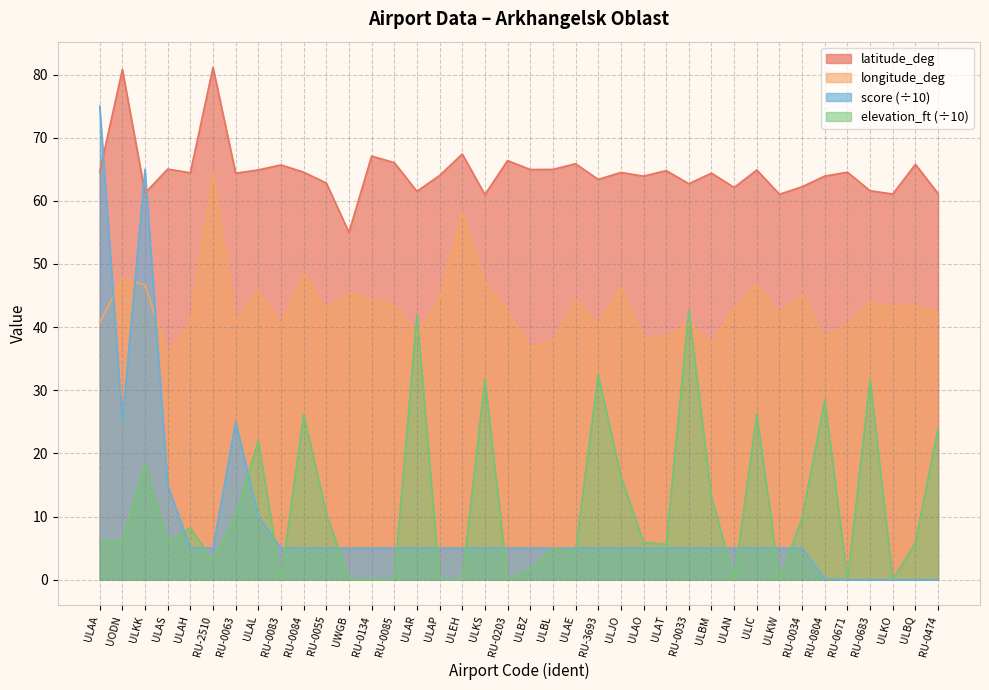

Rank the series by their maximum value, from highest to lowest.

latitude_deg, score (÷10), longitude_deg, elevation_ft (÷10)